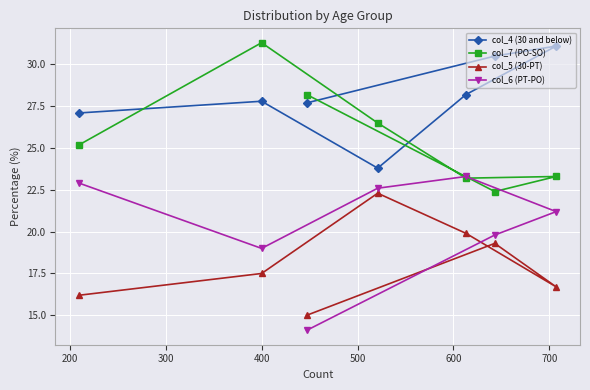

What is the highest value of the col_4 (30 and below) series?

31.1